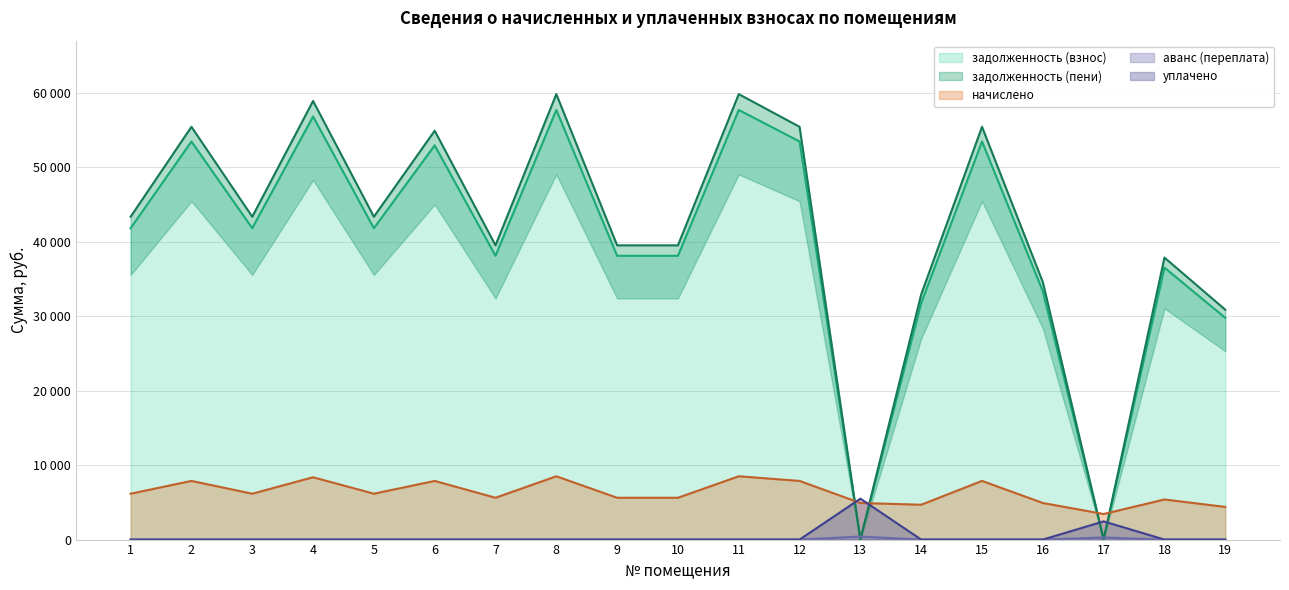

Is the value of задолженность (взнос) at 14 greater than the value of задолженность (пени) at 4?

No